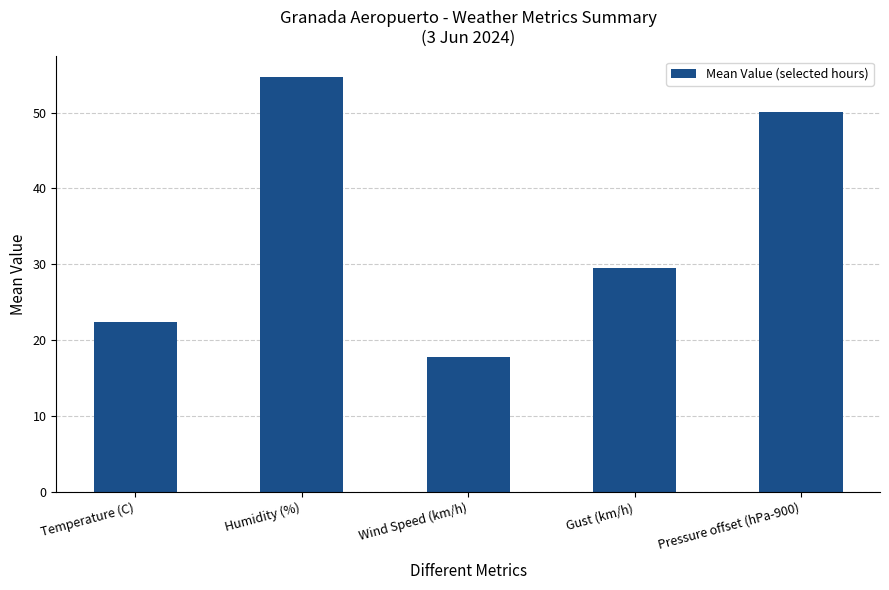

True or false: the data shows 10.6 at Pressure offset (hPa-900).

False